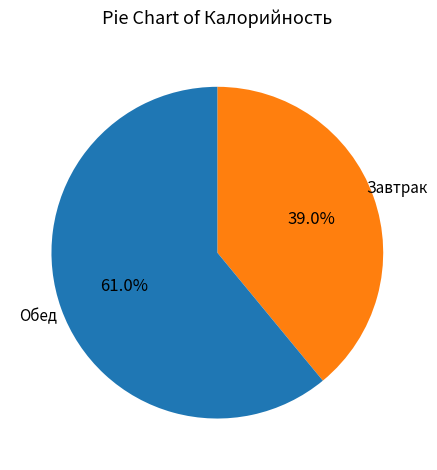

Is there a majority slice in this chart?

Yes